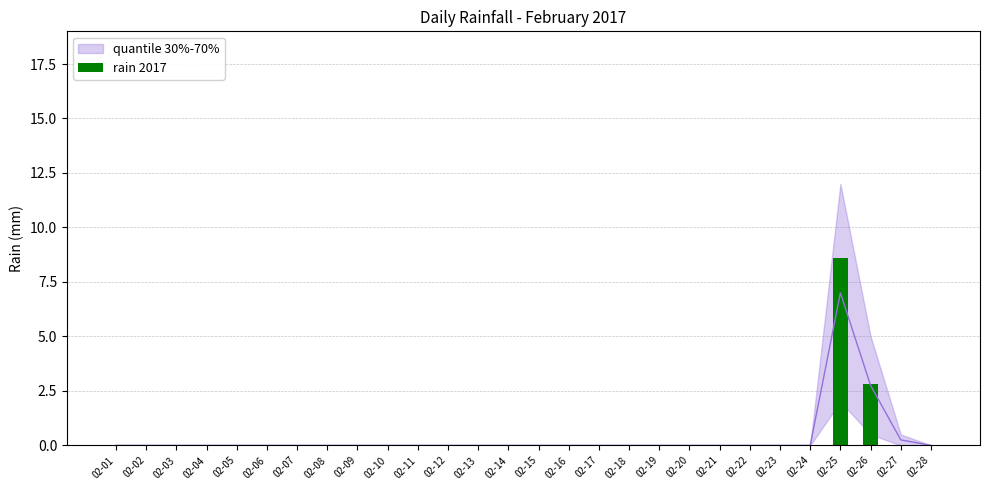

Reading left to right, transcribe all the data shown in this chart.

02-01=0.0	02-02=0.0	02-03=0.0	02-04=0.0	02-05=0.0	02-06=0.0	02-07=0.0	02-08=0.0	02-09=0.0	02-10=0.0	02-11=0.0	02-12=0.0	02-13=0.0	02-14=0.0	02-15=0.0	02-16=0.0	02-17=0.0	02-18=0.0	02-19=0.0	02-20=0.0	02-21=0.0	02-22=0.0	02-23=0.0	02-24=0.0	02-25=8.6	02-26=2.8	02-27=0.0	02-28=0.0